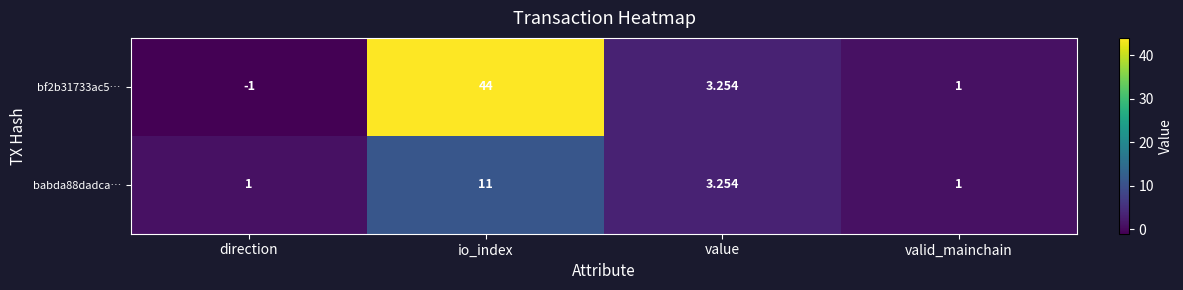

At which label does bf2b31733ac5… reach its peak?

io_index